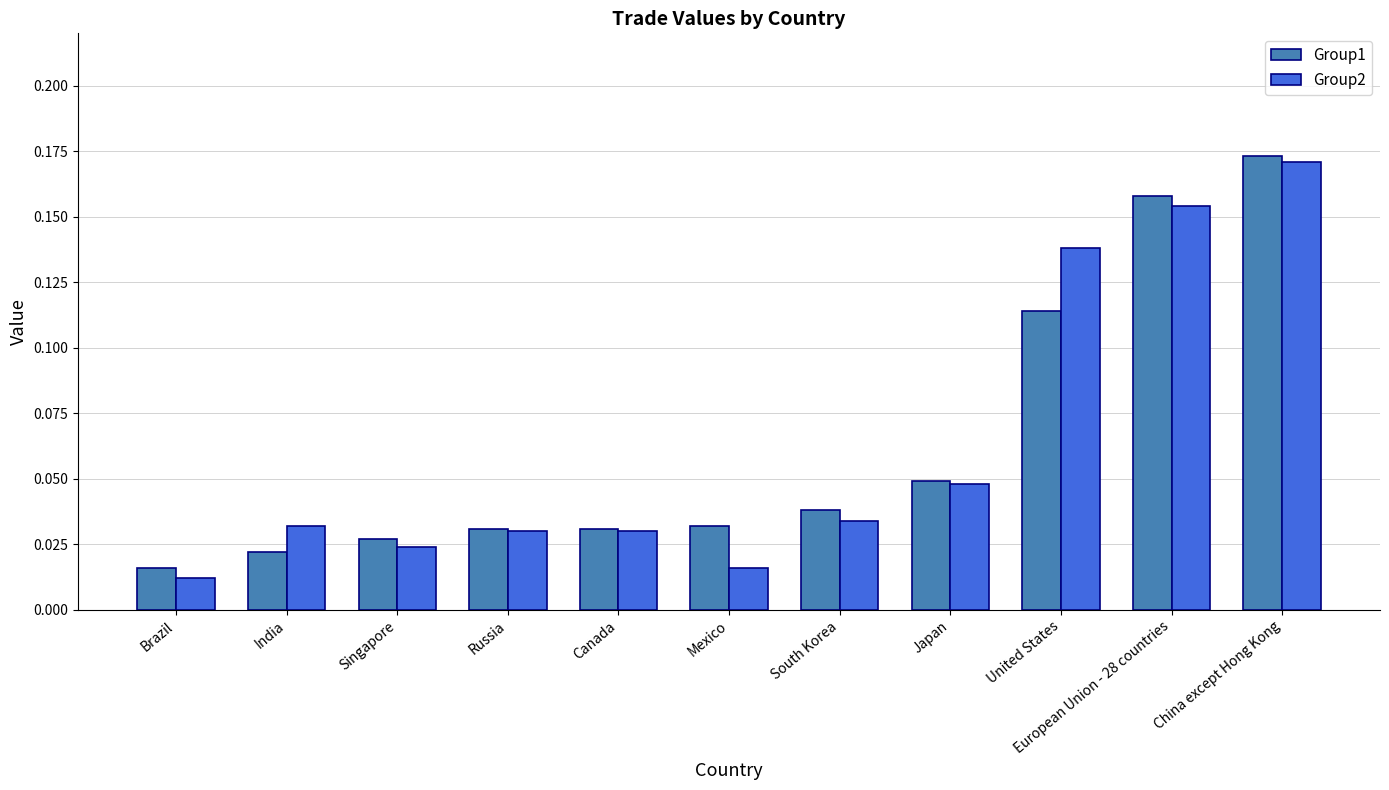

At which label does Group2 reach its peak?

China except Hong Kong